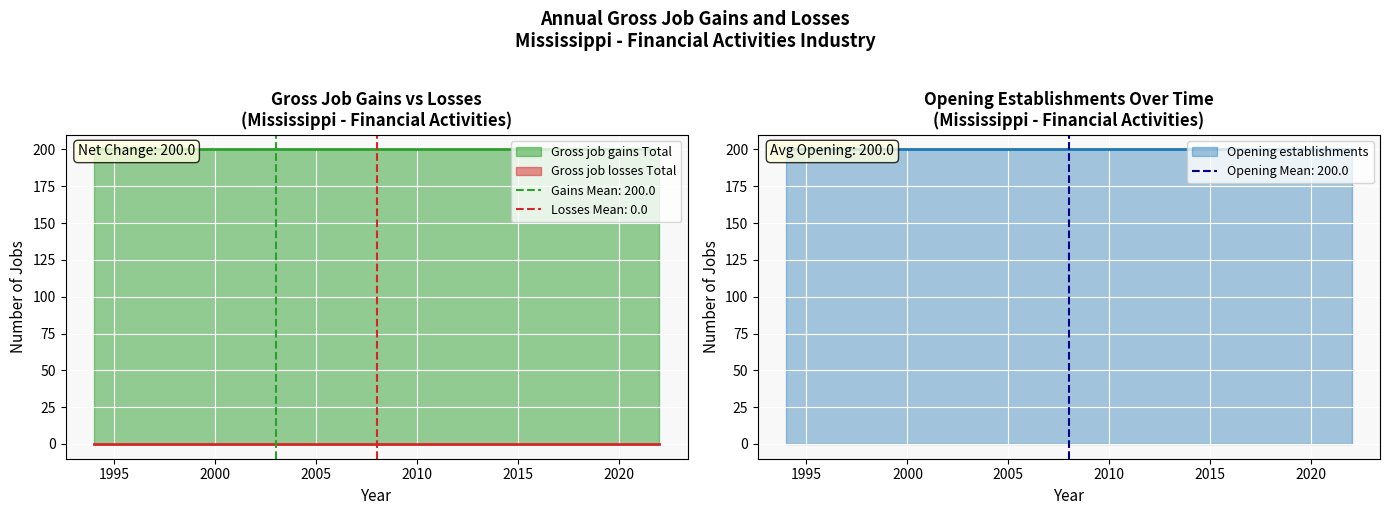

List the labels in order of Opening establishments value, smallest first.

1994, 1995, 1996, 1997, 1998, 1999, 2000, 2001, 2002, 2003, 2004, 2005, 2006, 2007, 2008, 2009, 2010, 2011, 2012, 2013, 2014, 2015, 2016, 2017, 2018, 2019, 2020, 2021, 2022